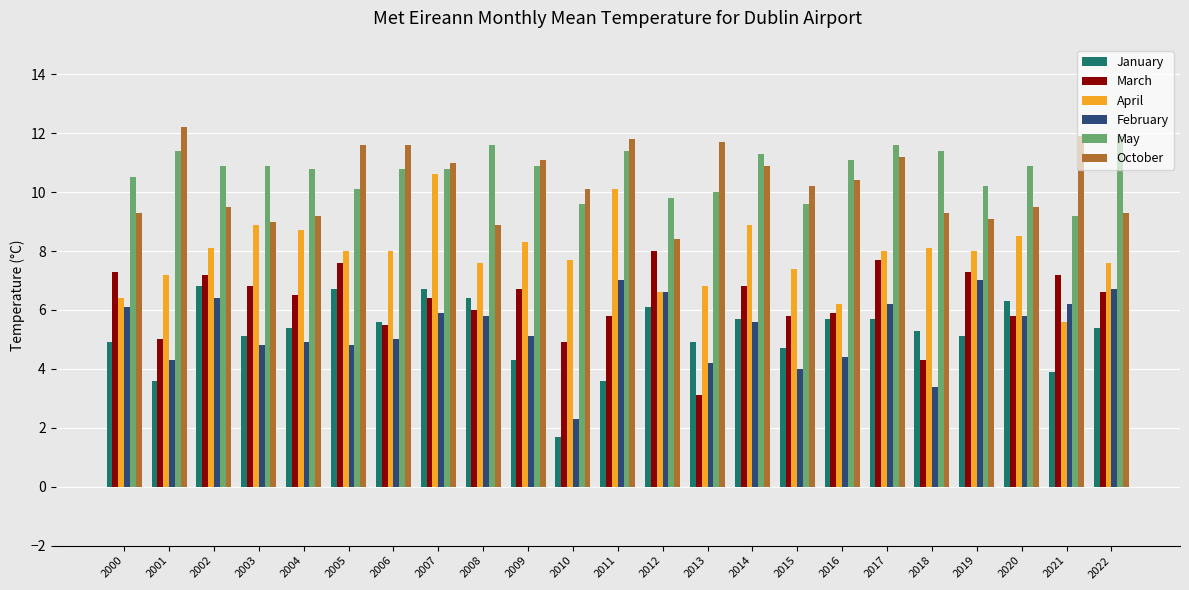

What is the maximum value shown in the chart?

12.2